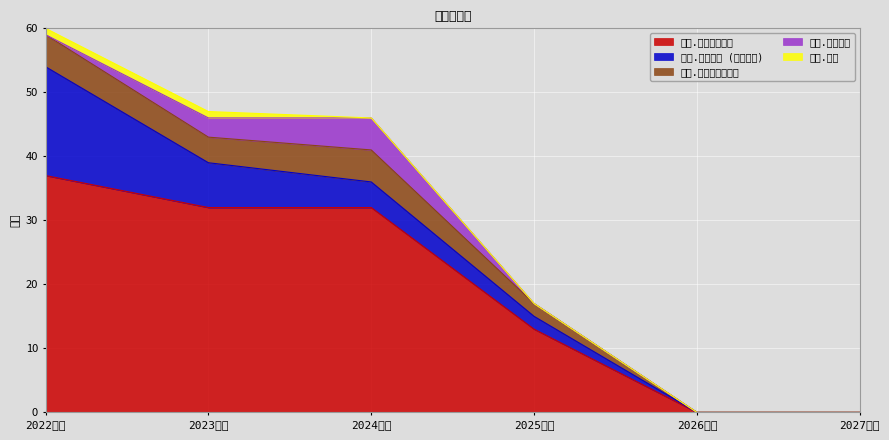

True or false: 著作.国内講演発表 has a value of 13 at 2025年度.

True